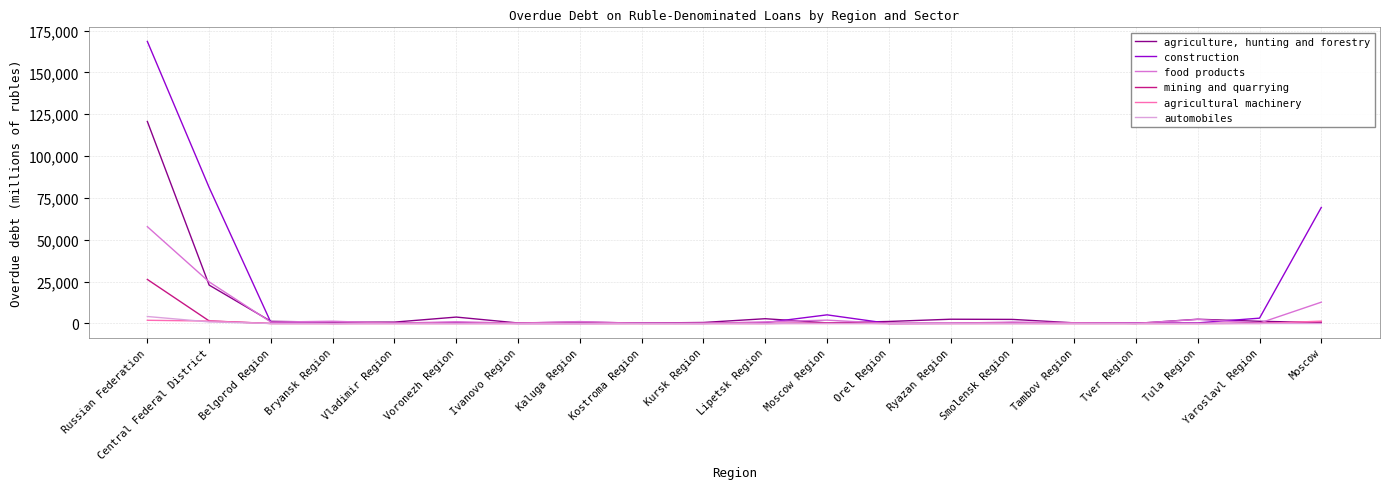

List the series in order of their peak value, lowest first.

agricultural machinery, automobiles, mining and quarrying, food products, agriculture, hunting and forestry, construction